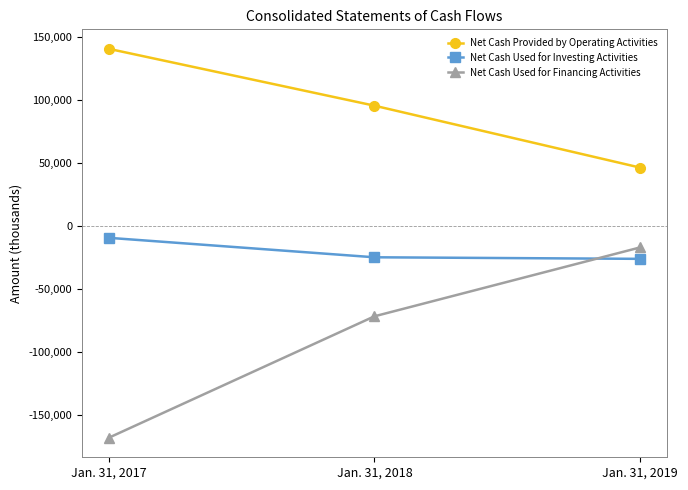

What is the difference between the highest and lowest values at Jan. 31, 2018?

167278